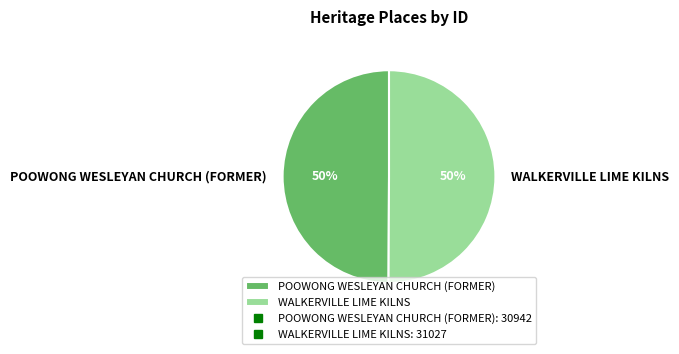

To the nearest percent, what percentage of the pie is WALKERVILLE LIME KILNS?

50%